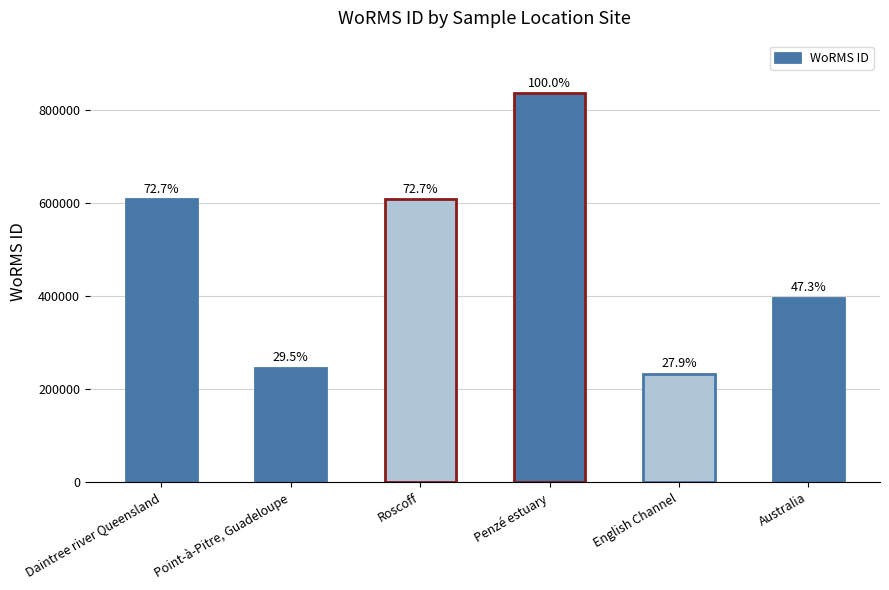

Reading left to right, extract all data points from this chart.

608356	246590	608356	836517	233761	395989